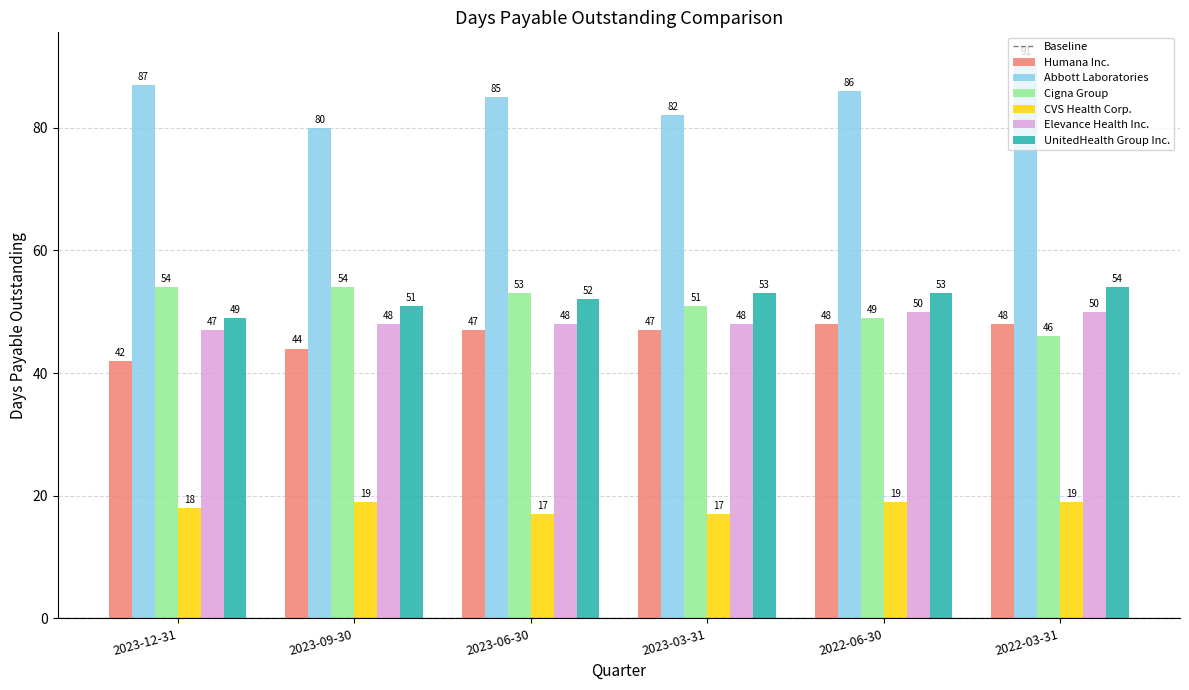

Rank the categories by Abbott Laboratories value from highest to lowest.

2022-03-31, 2023-12-31, 2022-06-30, 2023-06-30, 2023-03-31, 2023-09-30